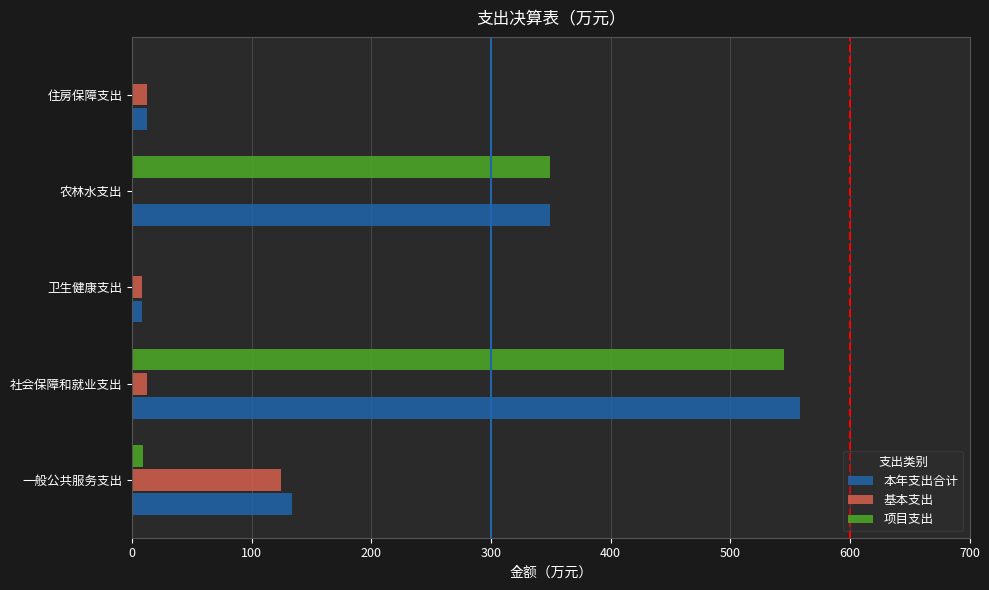

Where is 项目支出 nearest to the value 272?

农林水支出